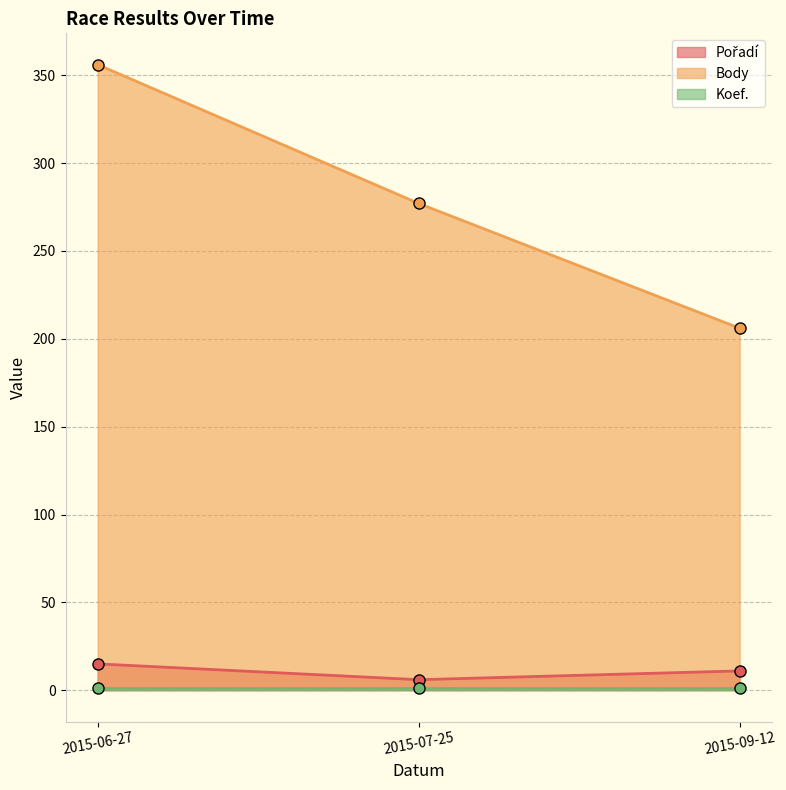

Is it true that Body equals 131 at 2015-09-12?

False